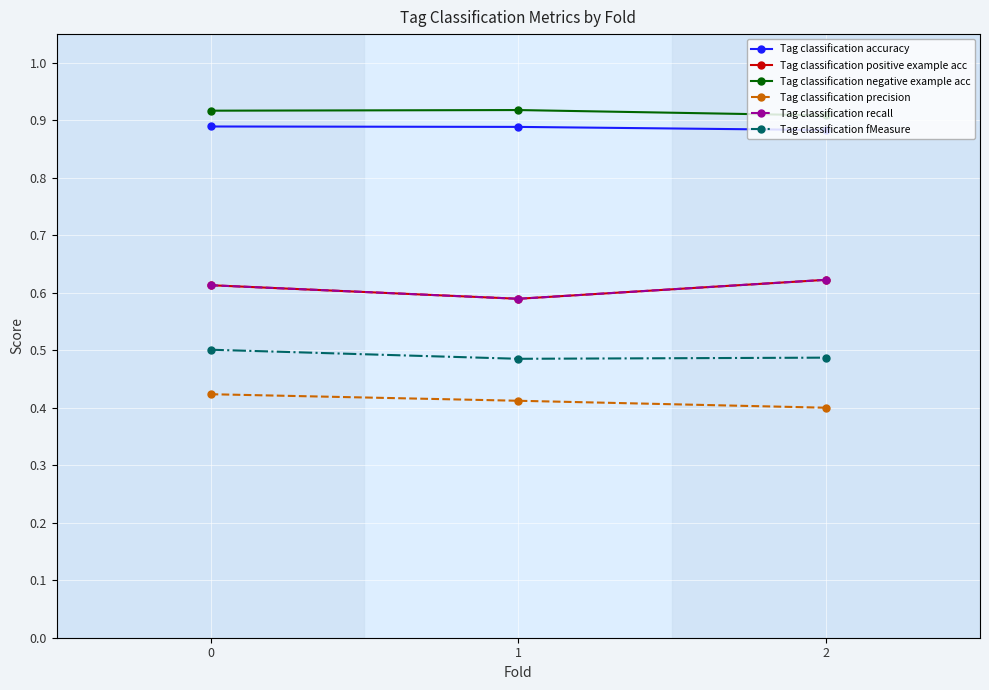

True or false: Tag classification fMeasure has a value of 0.8 at 1.

False